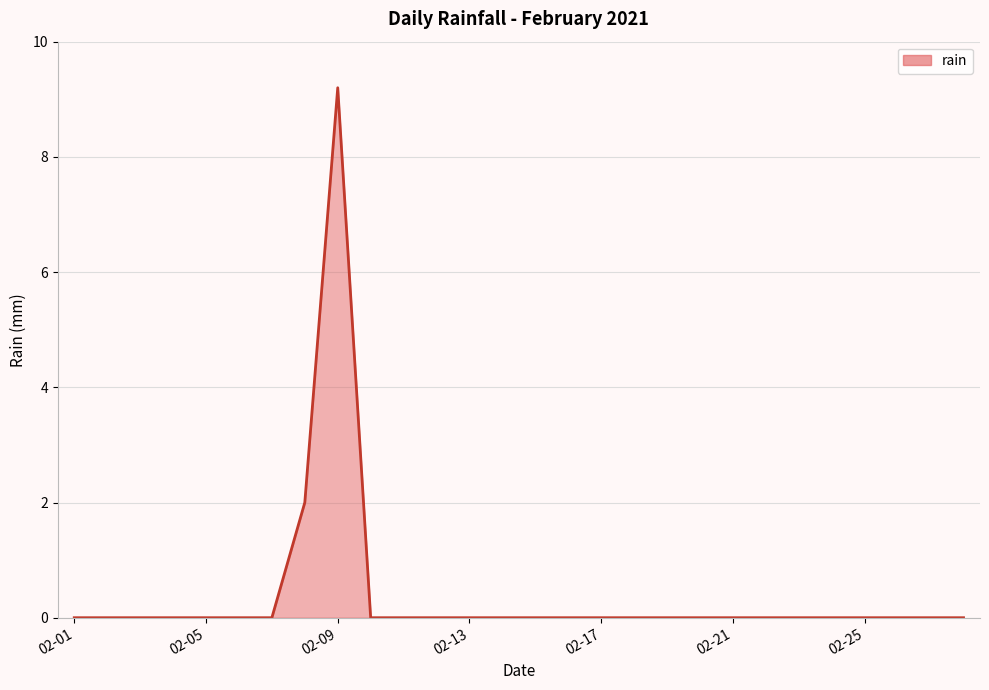

What is the average value?

0.4